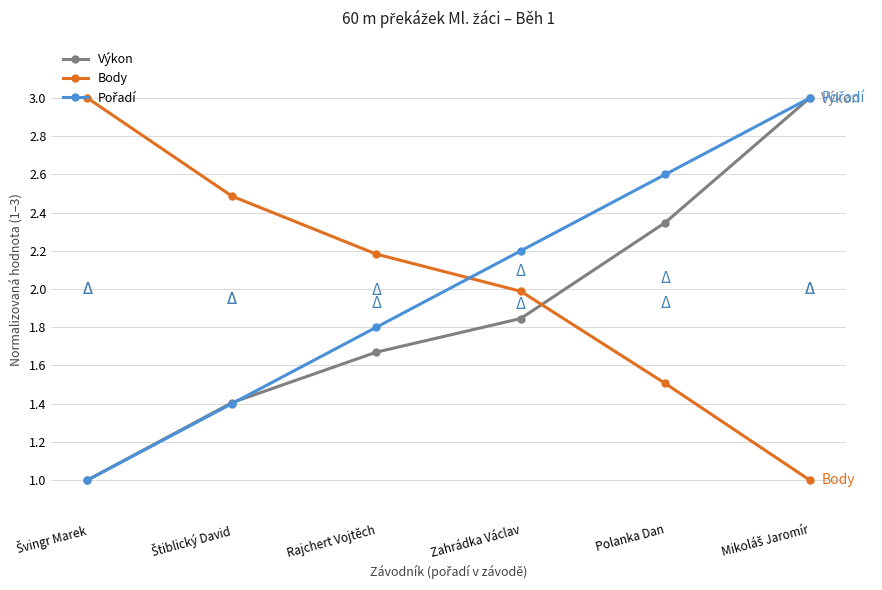

Between which two adjacent categories do Výkon and Body first intersect?

Zahrádka Václav and Polanka Dan